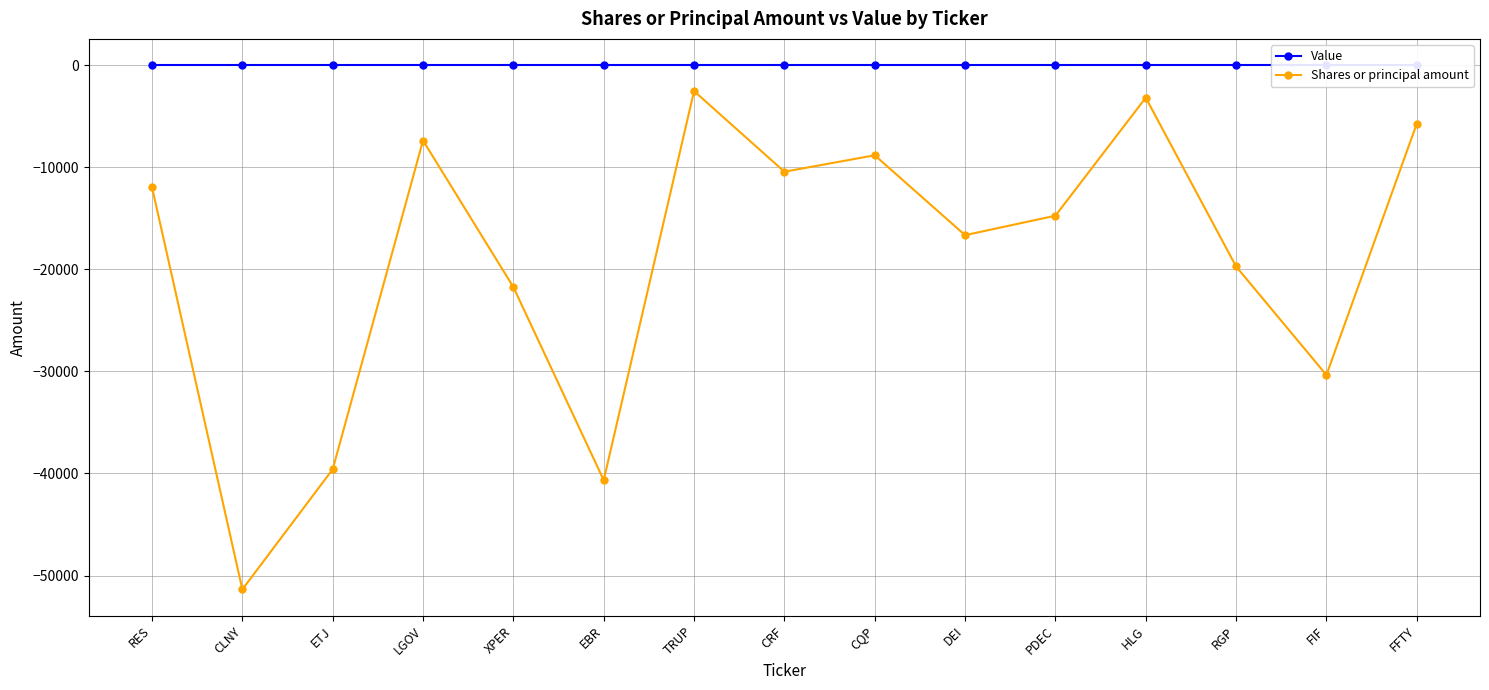

What is the lowest value of the Shares or principal amount series?

-51362